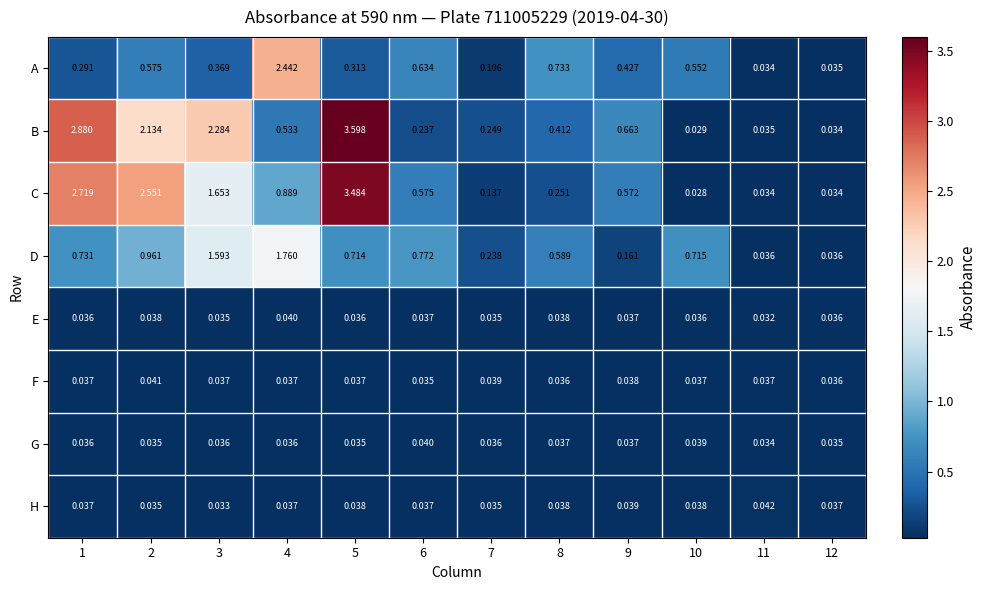

Rank the series at 5 from highest to lowest value.

B, C, D, A, H, F, E, G